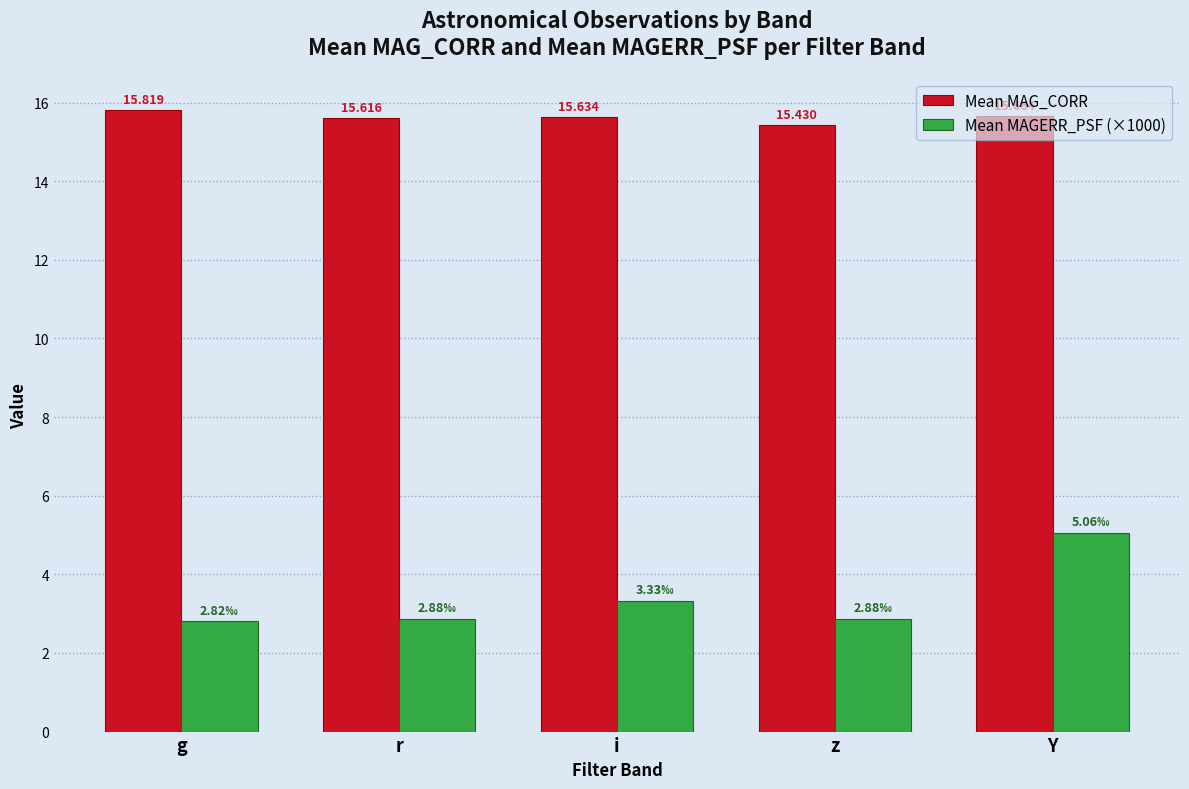

At z, list the series in order from smallest to largest.

Mean MAGERR_PSF (×1000), Mean MAG_CORR